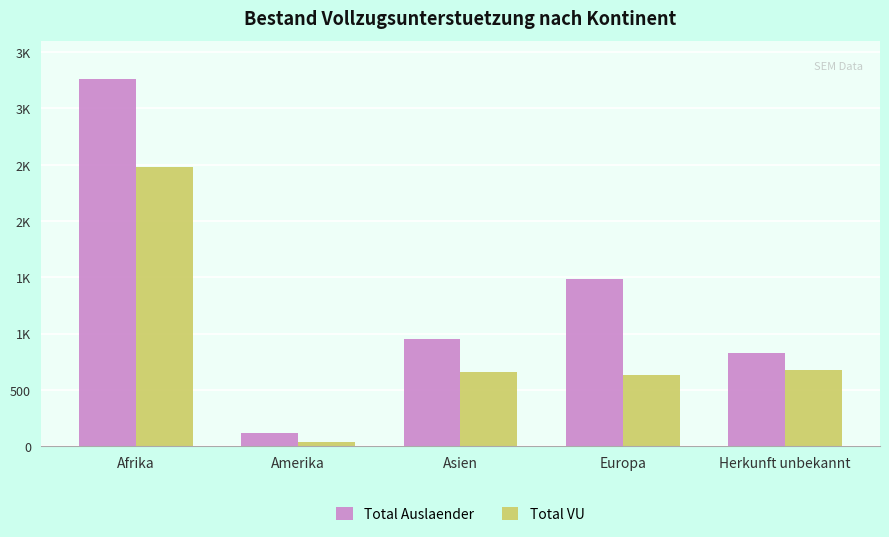

Are the bars horizontal?

No